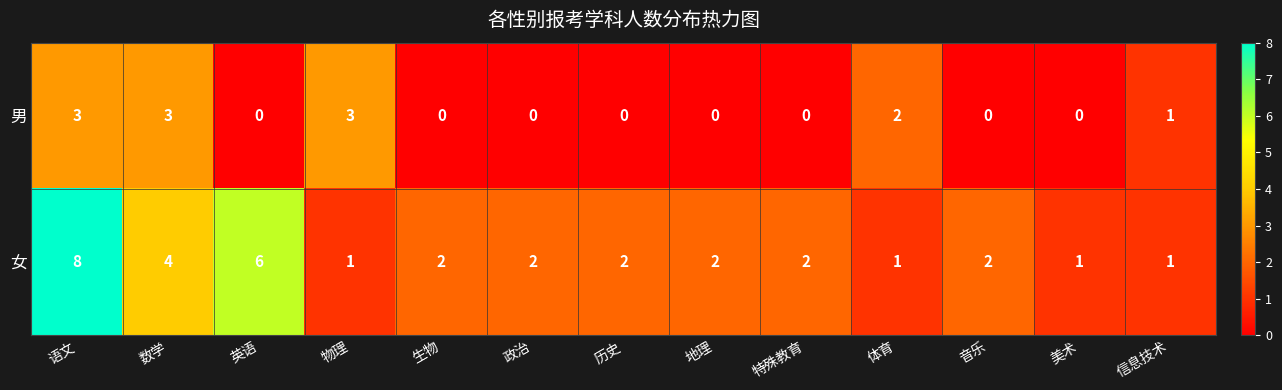

Is it true that 女 equals 1 at 美术?

True